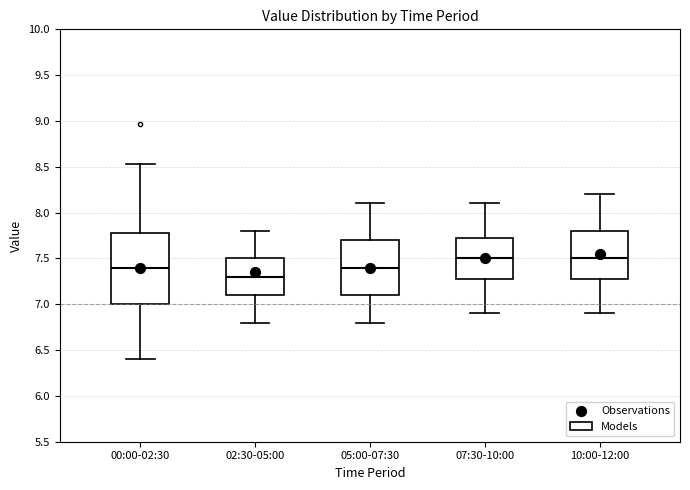

Reading left to right, transcribe this box plot: for each box, give where its median line is, the range the box spans, and where its two whiskers end, as read against the y-axis. The values are not printed on the chart, so give them approximately, as read against the axis.

00:00-02:30: median 7.40, box 7.00 to 7.80, whiskers 6.40 to 8.55
02:30-05:00: median 7.30, box 7.10 to 7.50, whiskers 6.80 to 7.80
05:00-07:30: median 7.40, box 7.10 to 7.70, whiskers 6.80 to 8.10
07:30-10:00: median 7.50, box 7.30 to 7.75, whiskers 6.90 to 8.10
10:00-12:00: median 7.50, box 7.30 to 7.80, whiskers 6.90 to 8.20